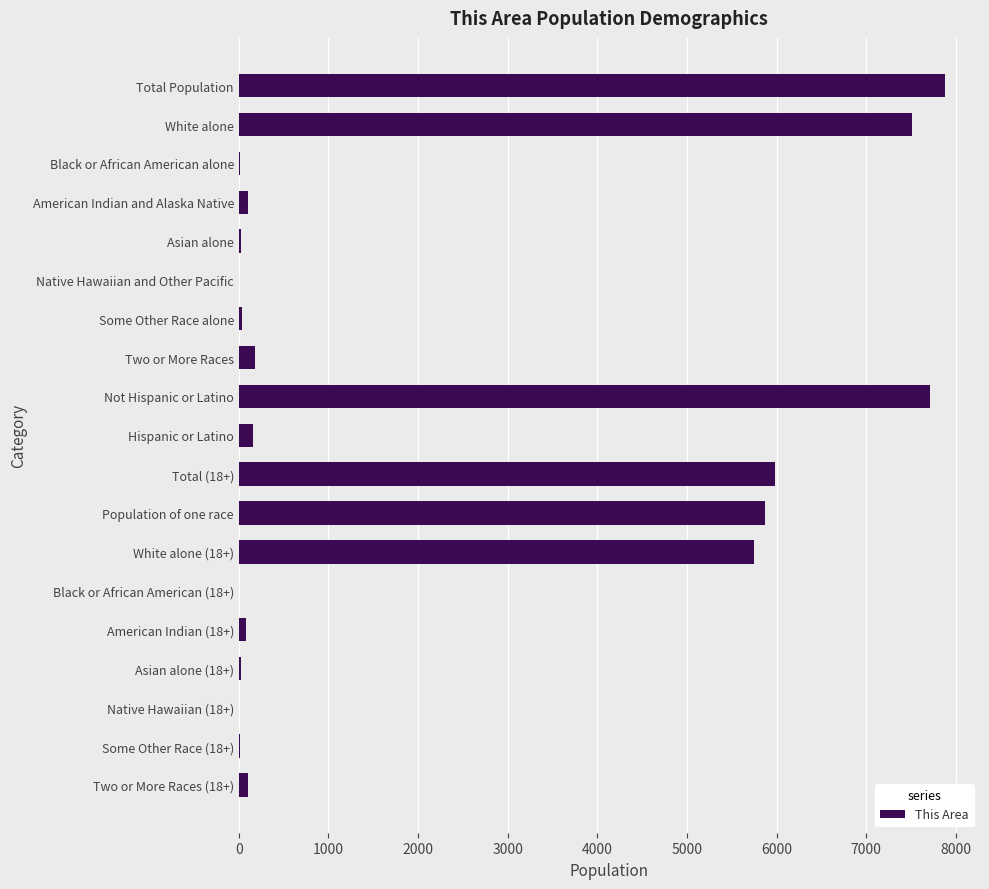

Does the chart contain stacked bars?

No